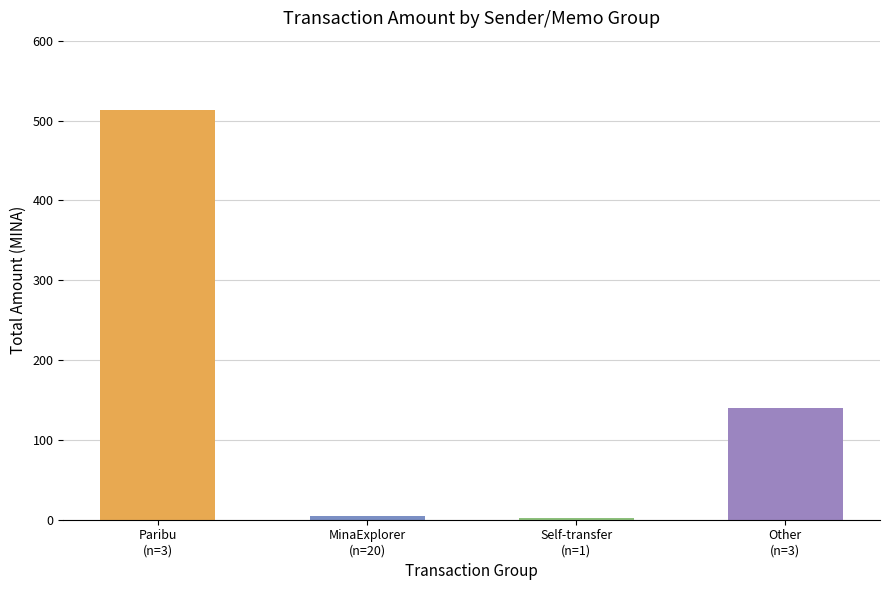

What is the value of the 1st bar from the left?

512.9